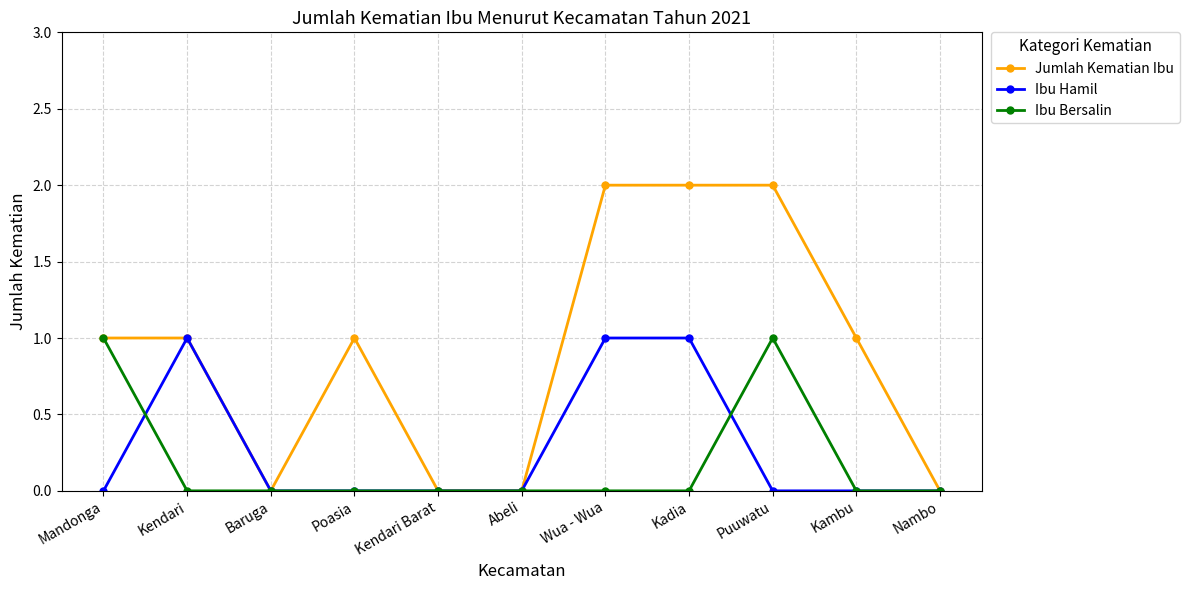

How many lines are shown in the chart?

3